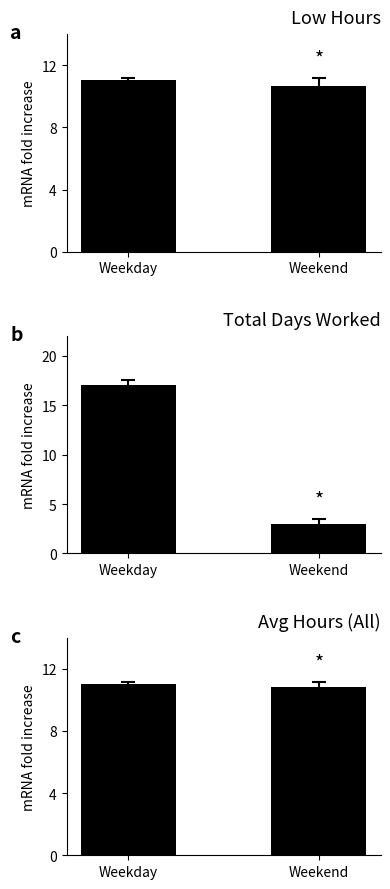

List the series in order of their peak value, highest first.

Total Days Worked, Low Hours, Avg Hours (All)